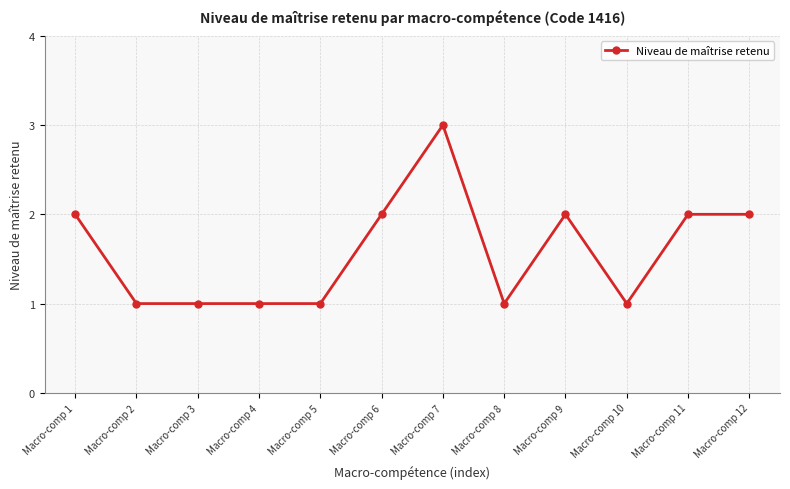

The chart shows a value of 1 at Macro-comp 5. True or false?

True